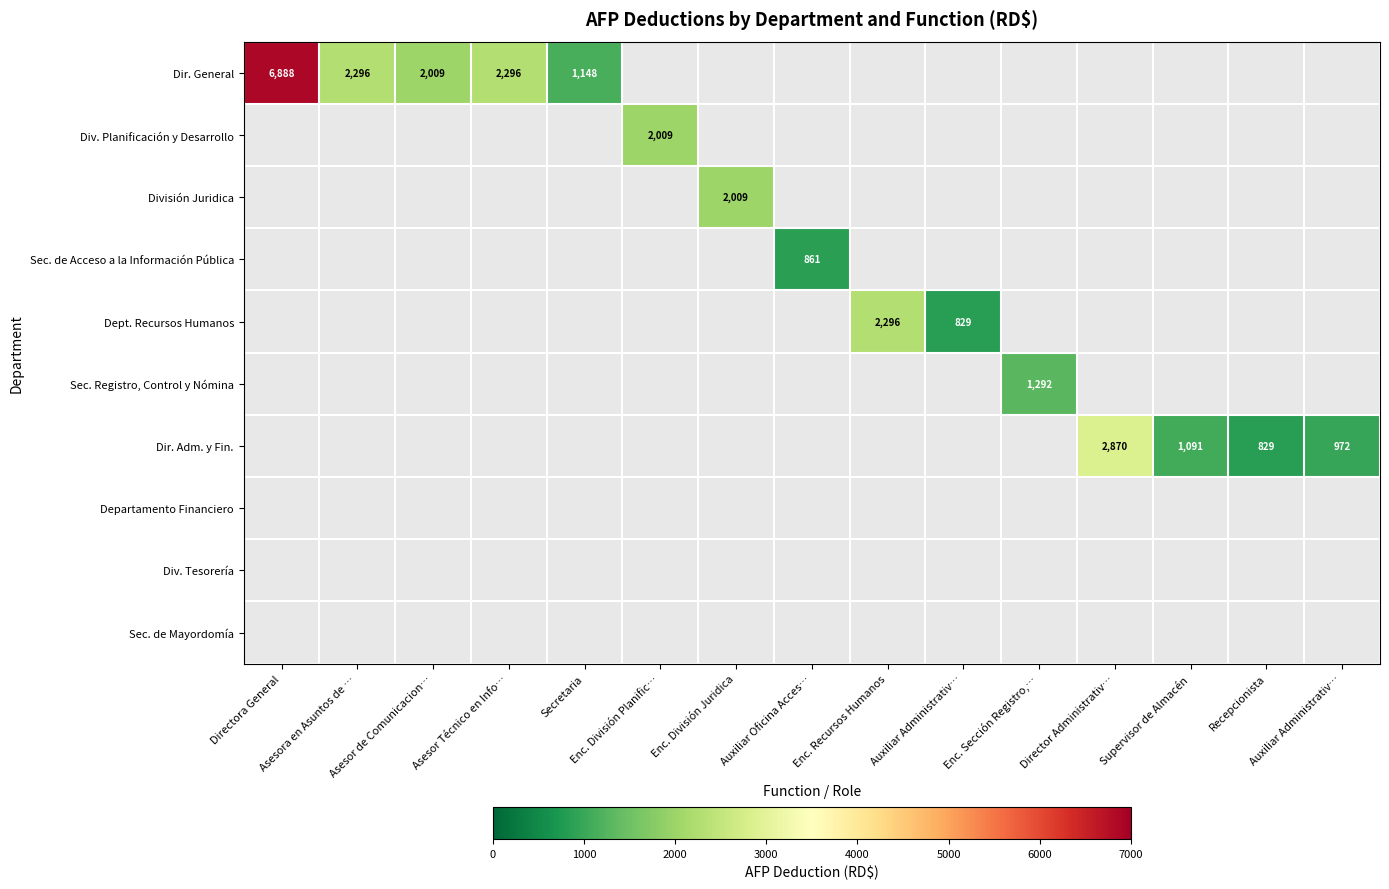

At how many categories does at least one series exceed 1736?

8